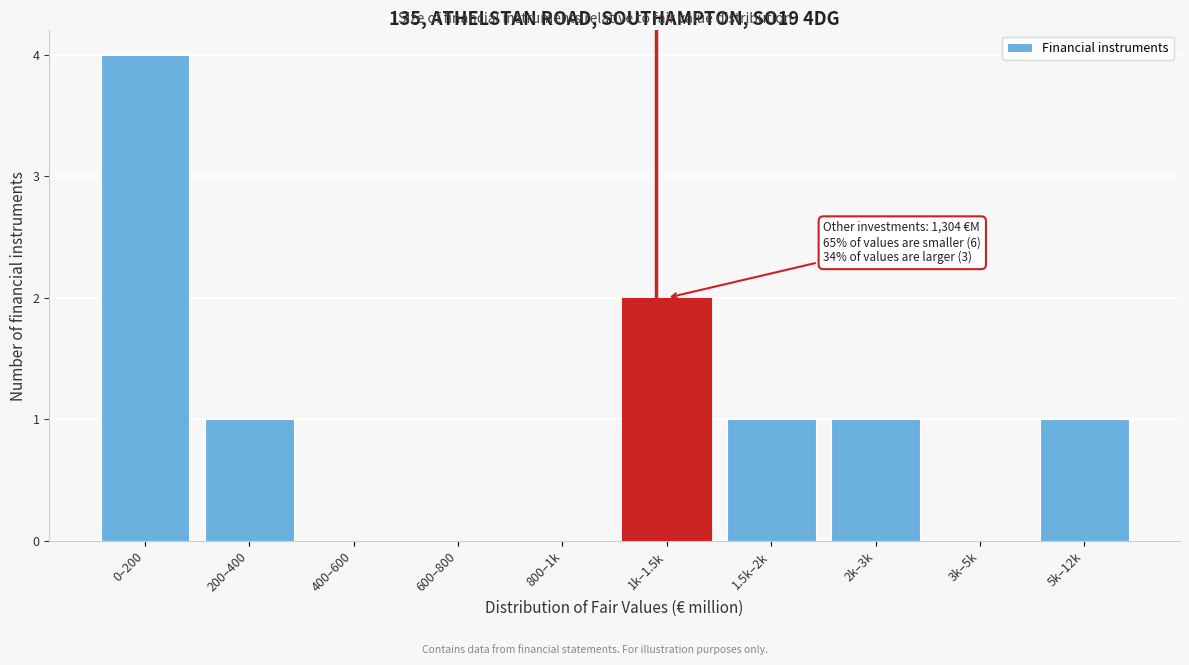

Reading right to left, transcribe all the data shown in this chart.

5k–12k=1	3k–5k=0	2k–3k=1	1.5k–2k=1	1k–1.5k=2	800–1k=0	600–800=0	400–600=0	200–400=1	0–200=4